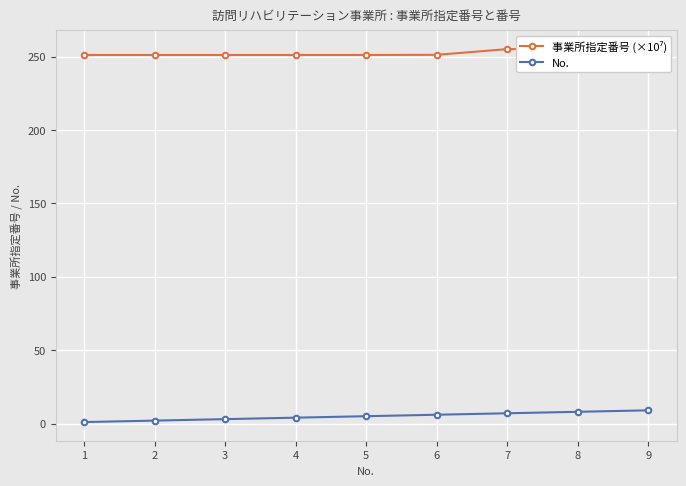

Between 4 and 6, which series saw the biggest shift?

No.